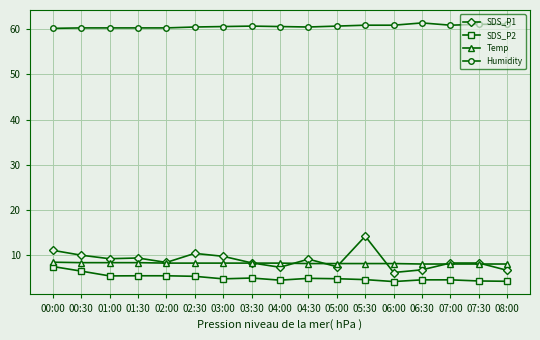

What is the smallest value displayed?

4.2